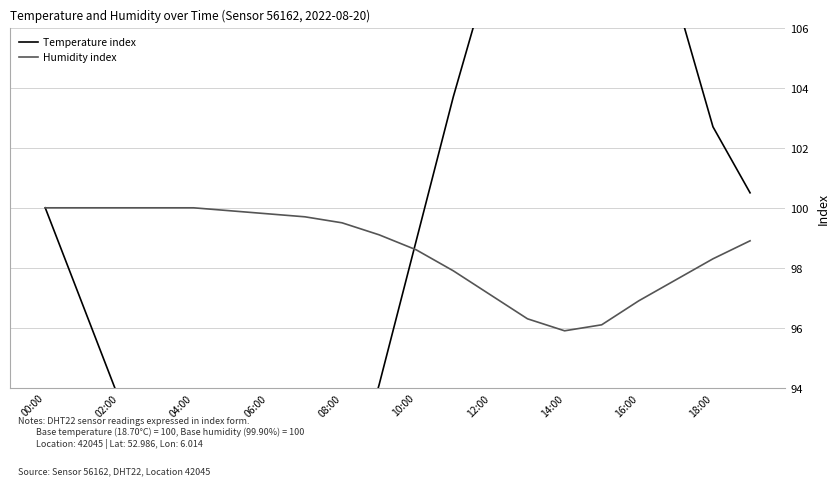

The value of Humidity index at 08:00 is 99.5. True or false?

True